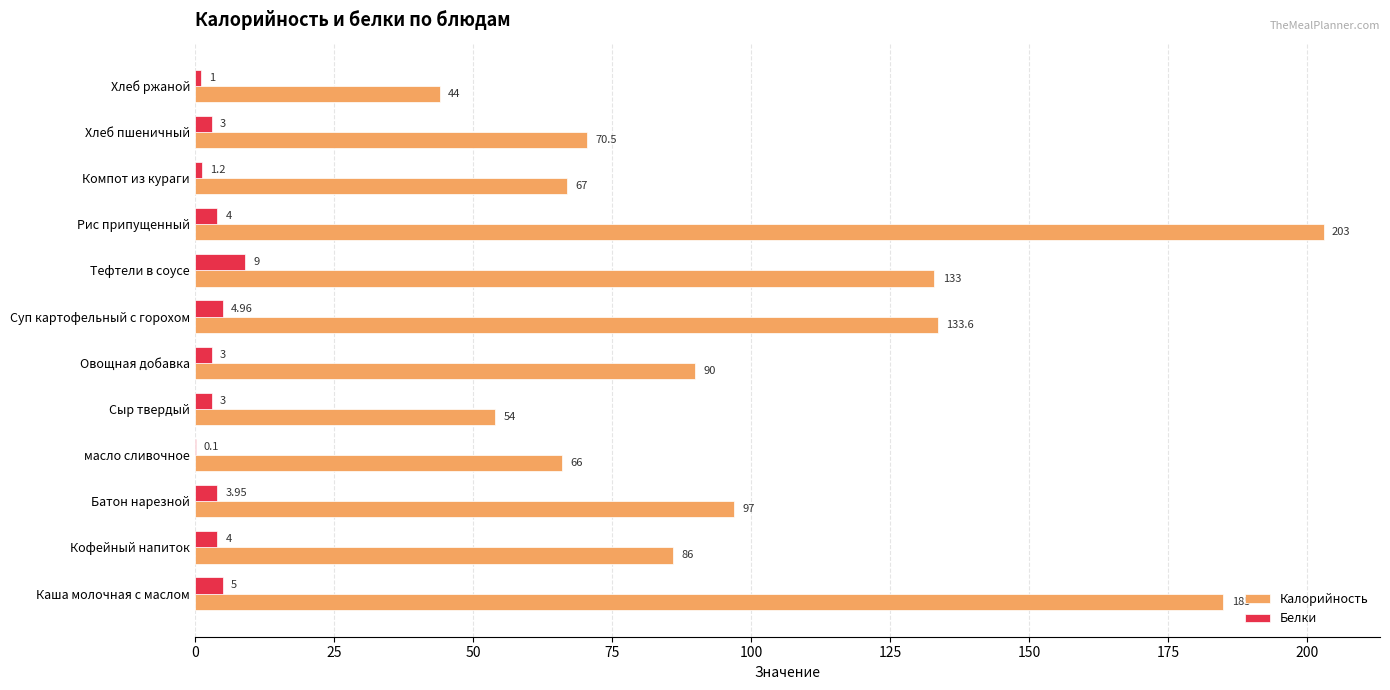

What are all the series names shown in the legend?

Калорийность, Белки